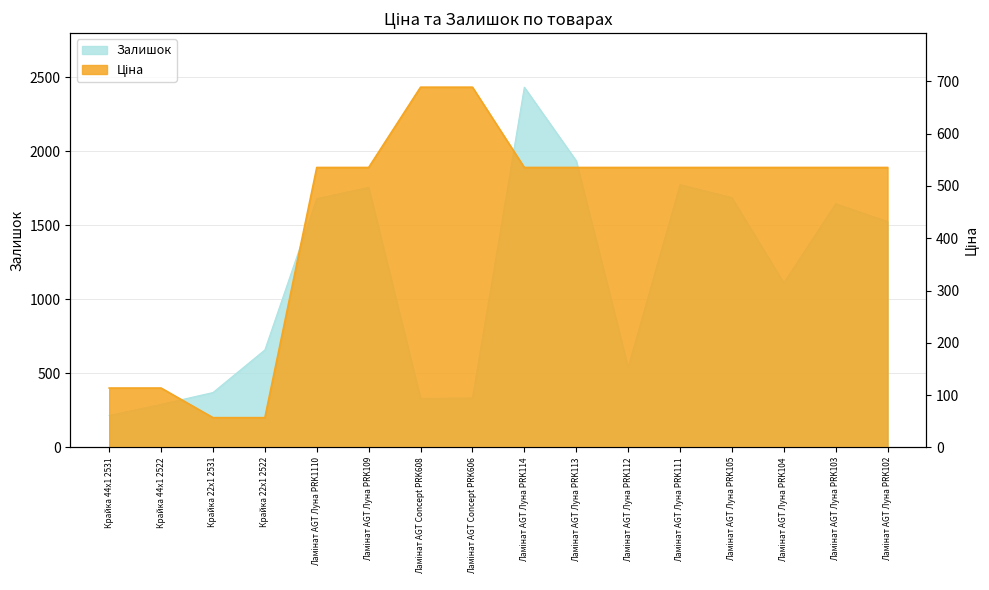

What is the sum of all Ціна values?

7072.3